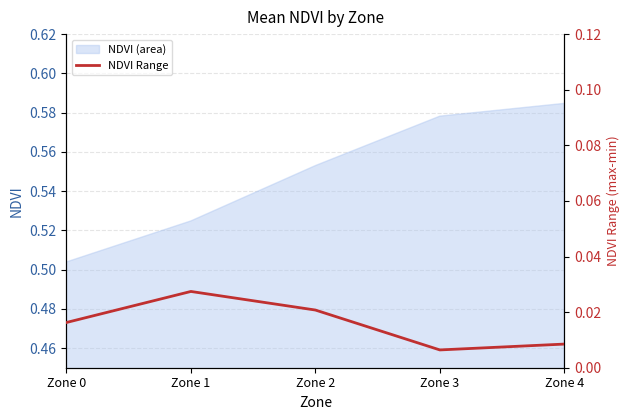

How many values are between 0 and 1?

5